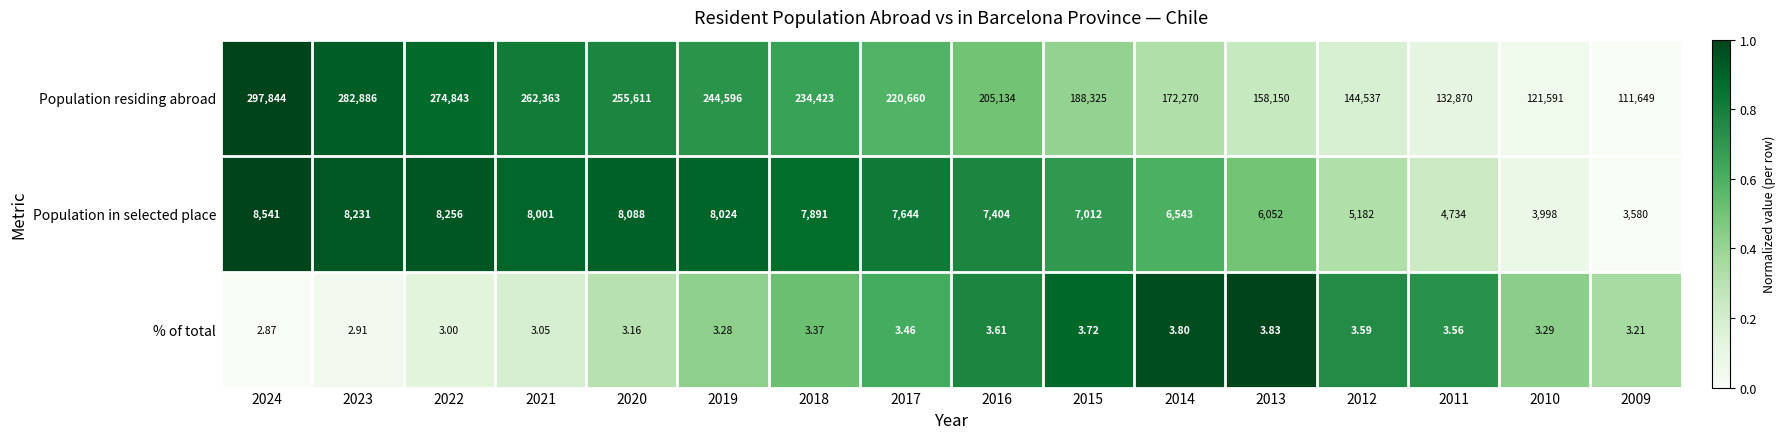

Which series has the largest total across all categories?

Population residing abroad